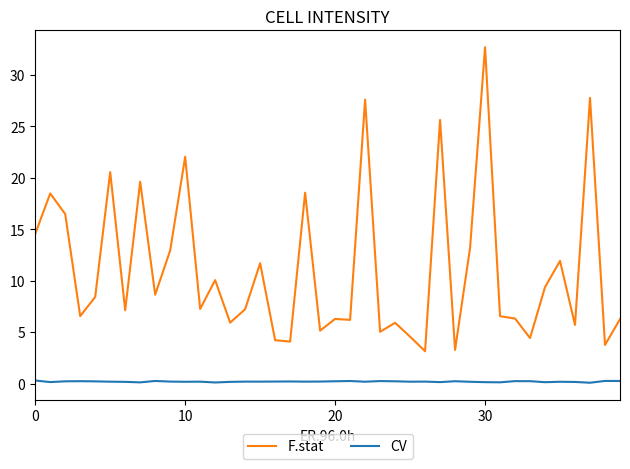

What are all the series names shown in the legend?

F.stat, CV